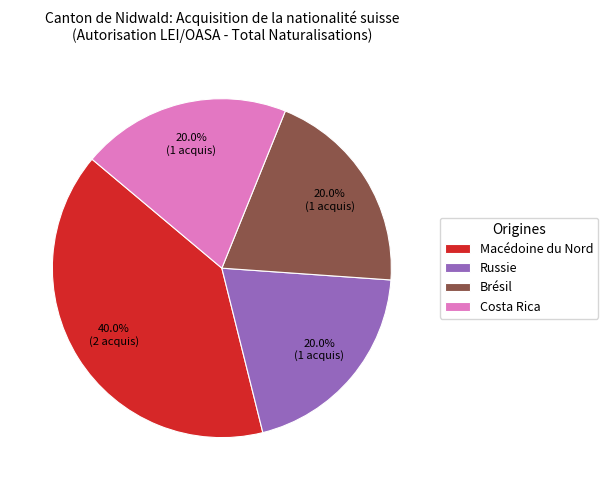

To the nearest percent, what is the average slice percentage?

25%